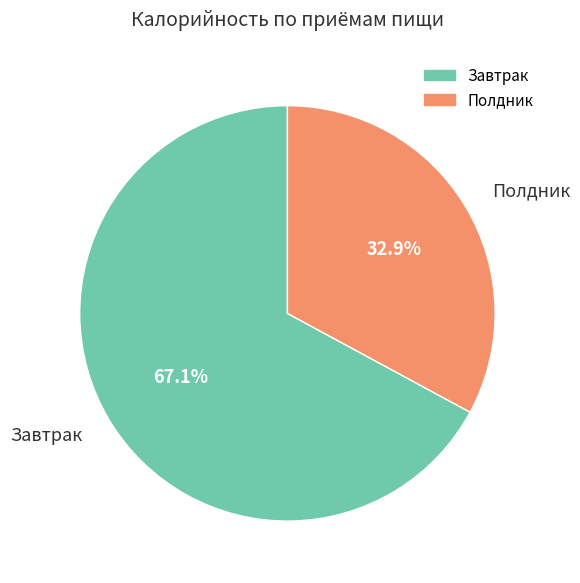

What is the smallest slice in the pie chart?

Полдник